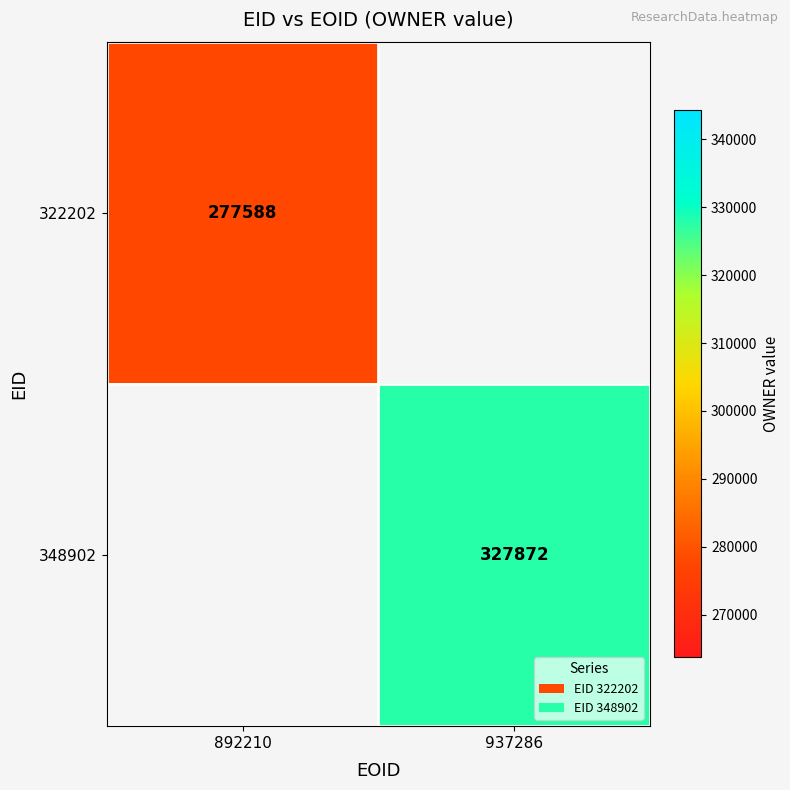

The 348902 series shows 175397 at 937286. True or false?

False